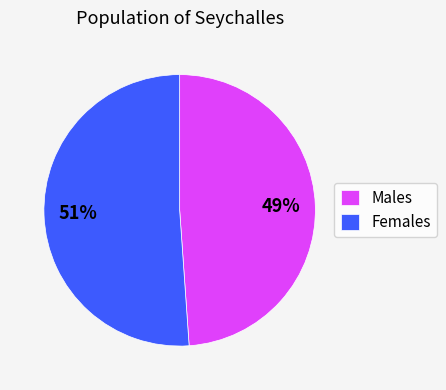

To the nearest percent, what is the average slice percentage?

50%